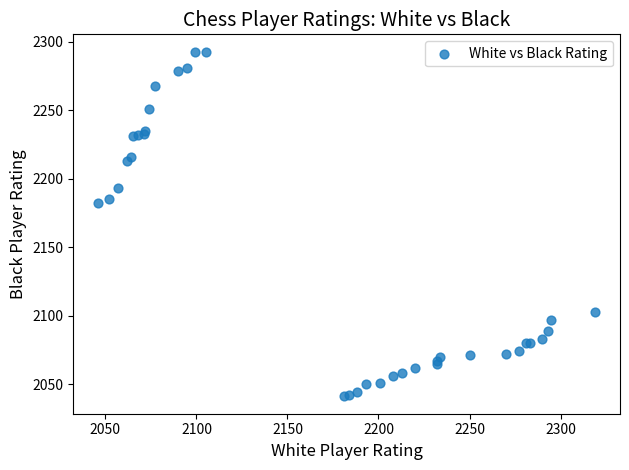

What Y value in the scatter plot is closest to 2167?

2182